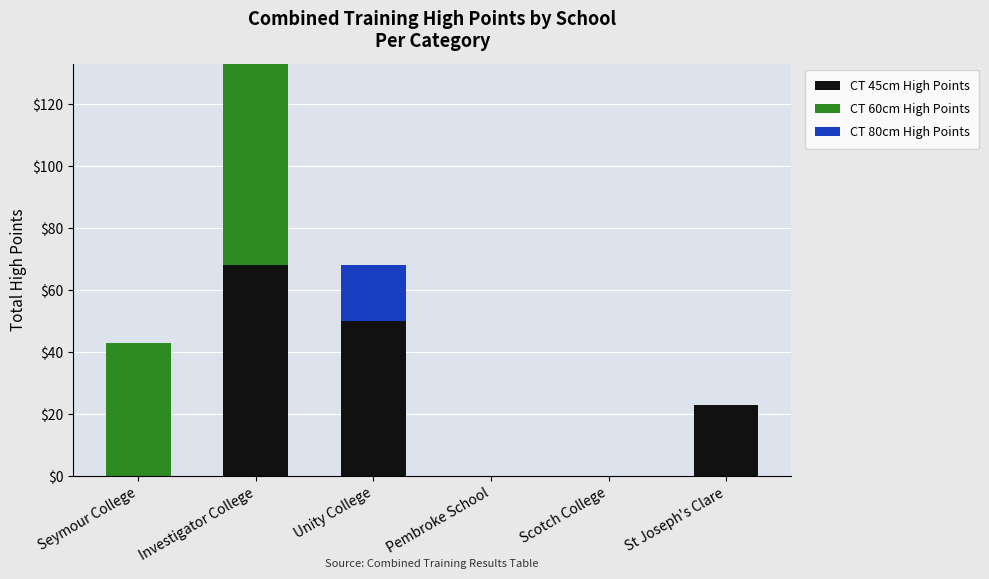

Where is CT 45cm High Points nearest to the value 34?

St Joseph's Clare